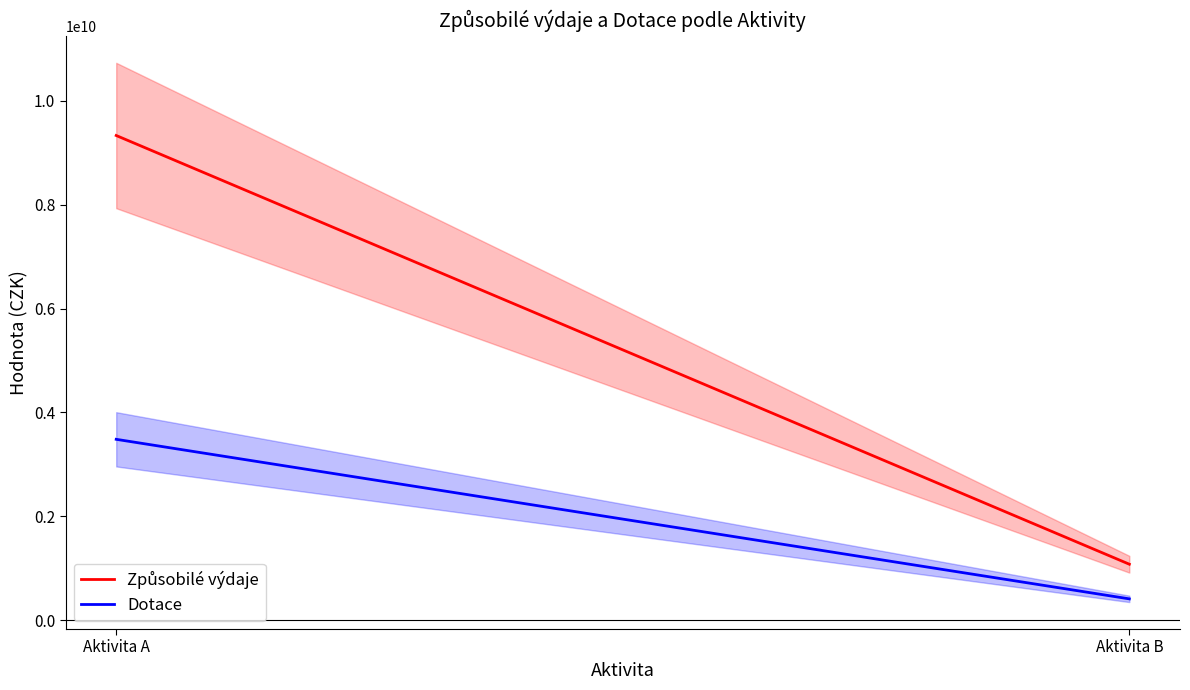

What is the difference between the Dotace values at Aktivita B and Aktivita A?

3072545665